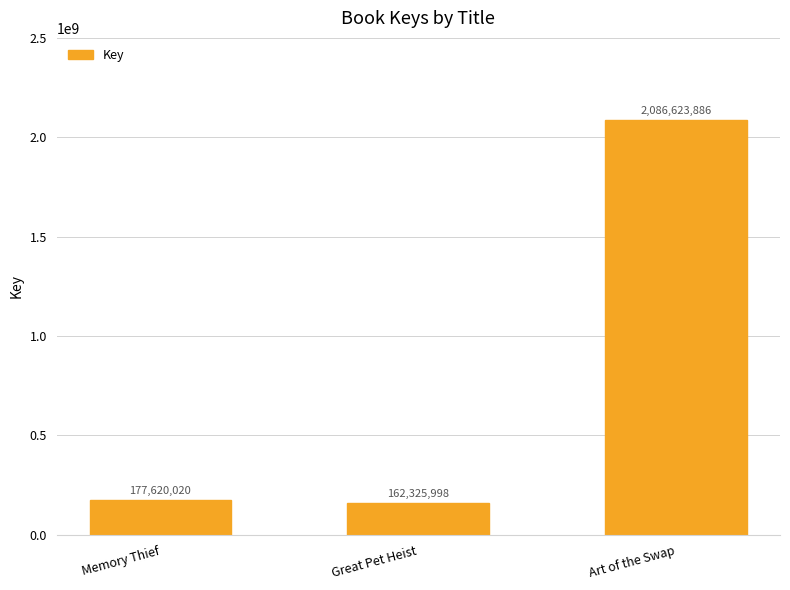

Does the chart contain any negative values?

No